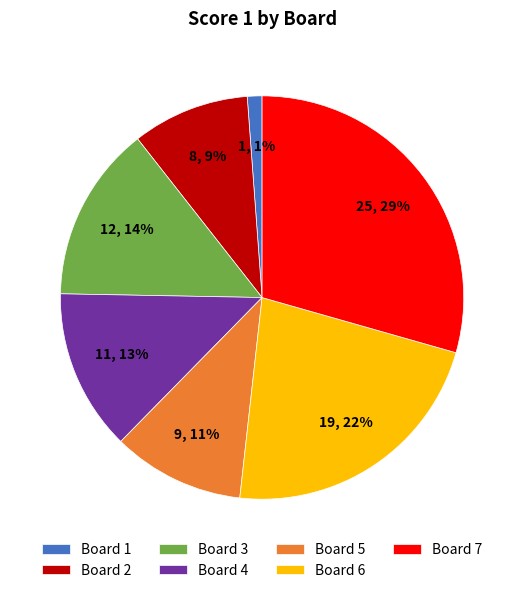

How many segments does this pie chart have?

7